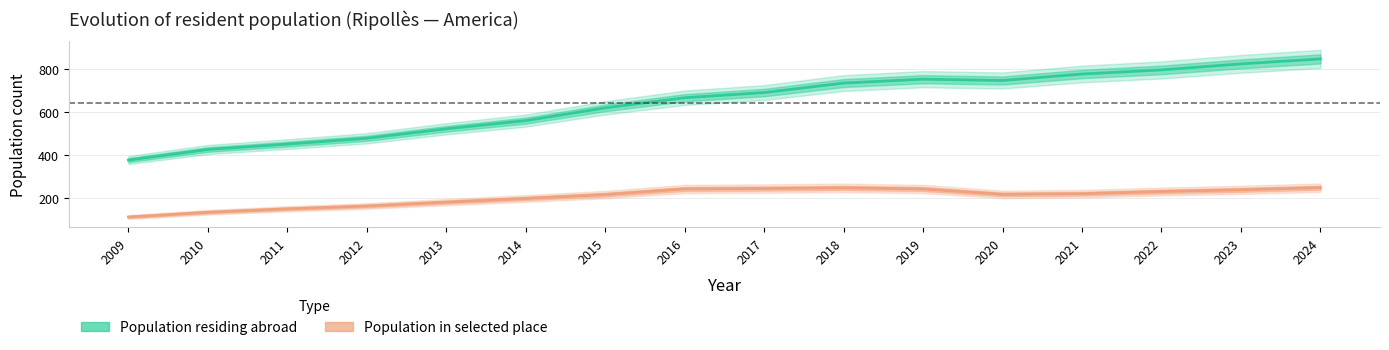

List the series in order of their overall mean, lowest first.

Population in selected place, Population residing abroad